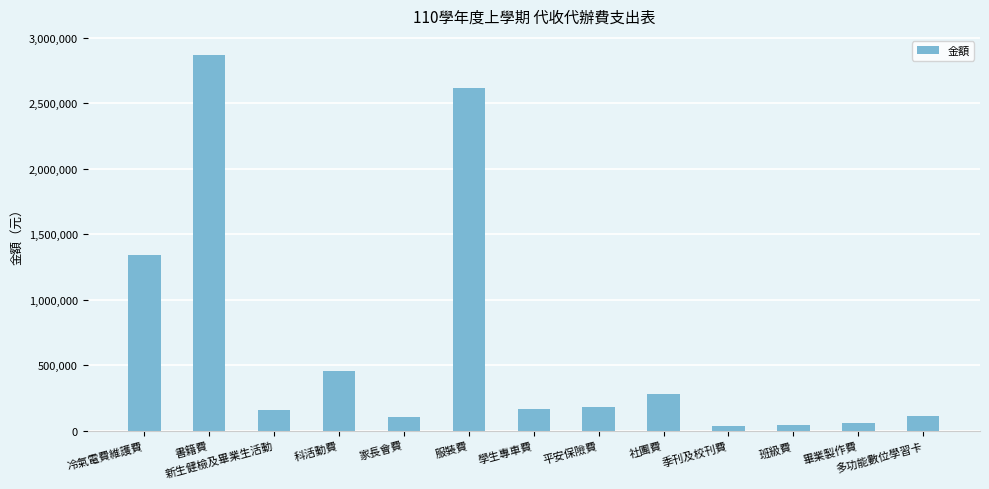

Count the number of categories in the chart.

13